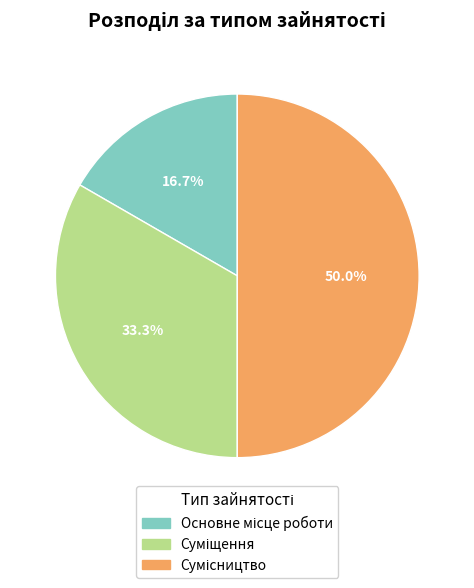

Count the number of slices in the pie.

3